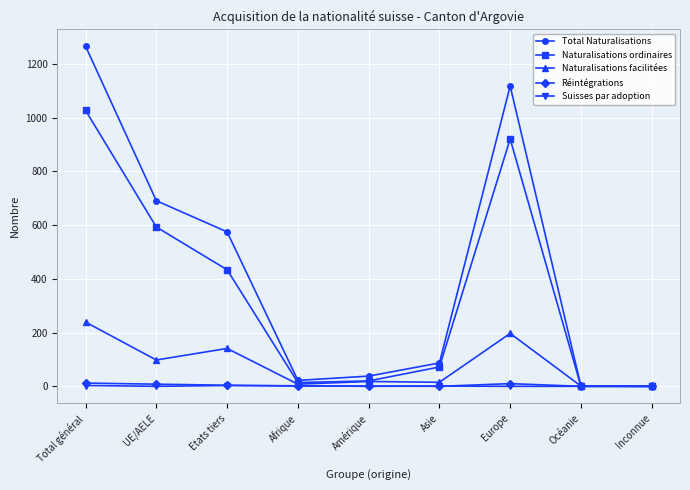

Which series has the largest range (max minus min)?

Total Naturalisations